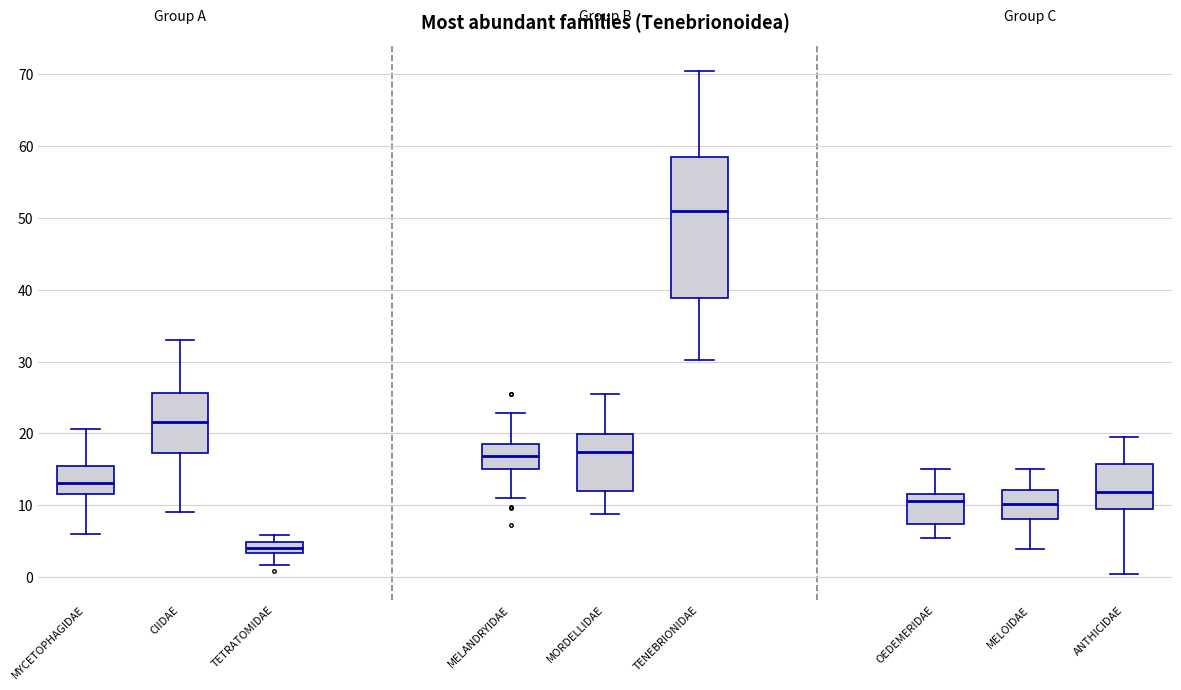

Comparing the boxes themselves (not the whiskers), which one is the tallest?

TENEBRIONIDAE